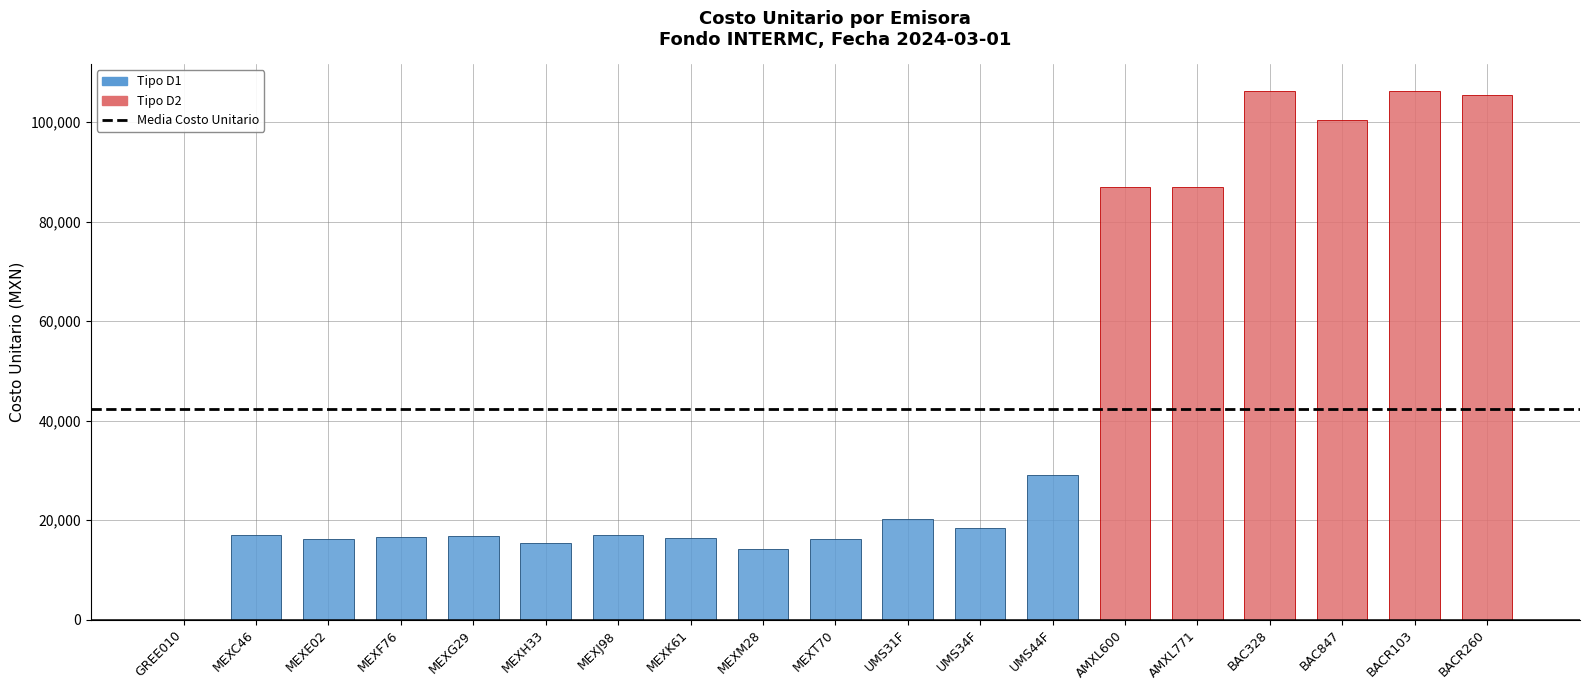

Is it true that the value at MEXT70 is 27653.9?

False